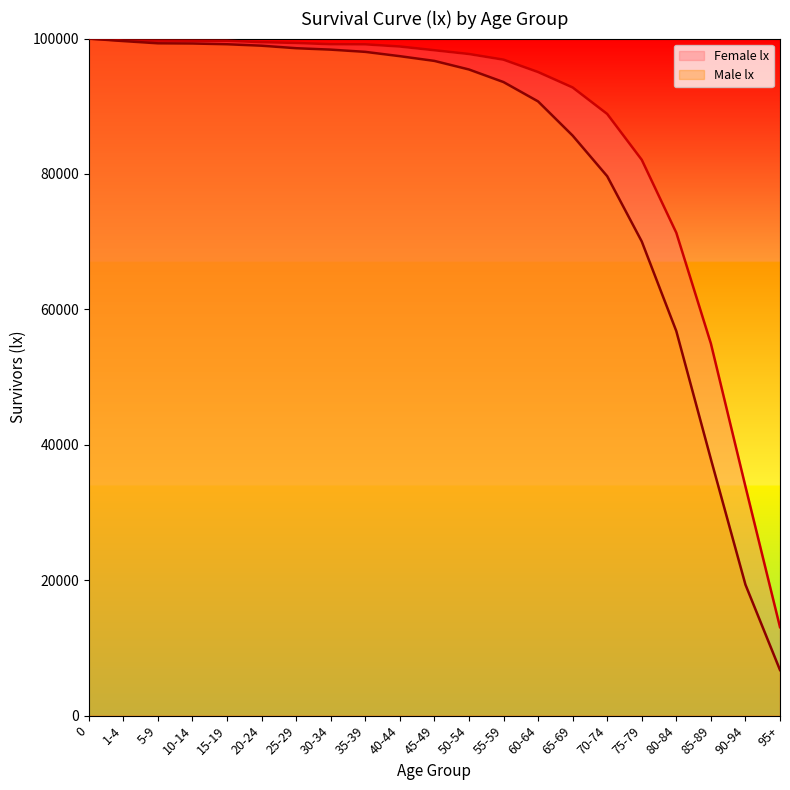

Reading right to left, what are all the values shown in this chart?

Male lx: 95+=6736	90-94=19350	85-89=37895	80-84=56791	75-79=70032	70-74=79673	65-69=85671	60-64=90721	55-59=93576	50-54=95435	45-49=96701	40-44=97400	35-39=98037	30-34=98367	25-29=98576	20-24=98947	15-19=99162	10-14=99273	5-9=99301	1-4=99629	0=100000
Female lx: 95+=13068	90-94=33849	85-89=54963	80-84=71317	75-79=82096	70-74=88868	65-69=92783	60-64=95062	55-59=96887	50-54=97724	45-49=98279	40-44=98829	35-39=99152	30-34=99172	25-29=99353	20-24=99472	15-19=99675	10-14=99684	5-9=99694	1-4=99704	0=100000